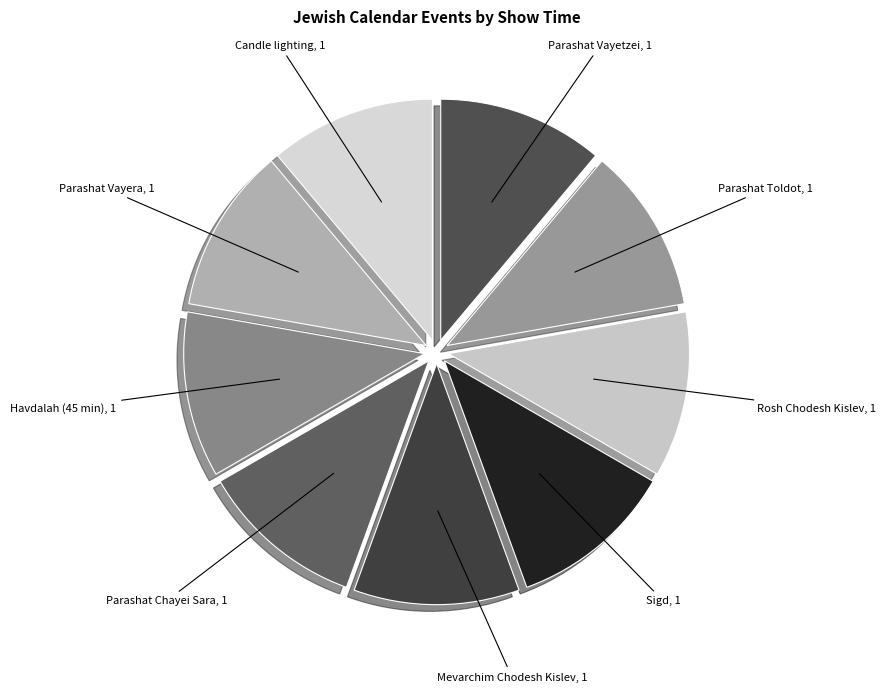

Is there a majority slice in this chart?

No